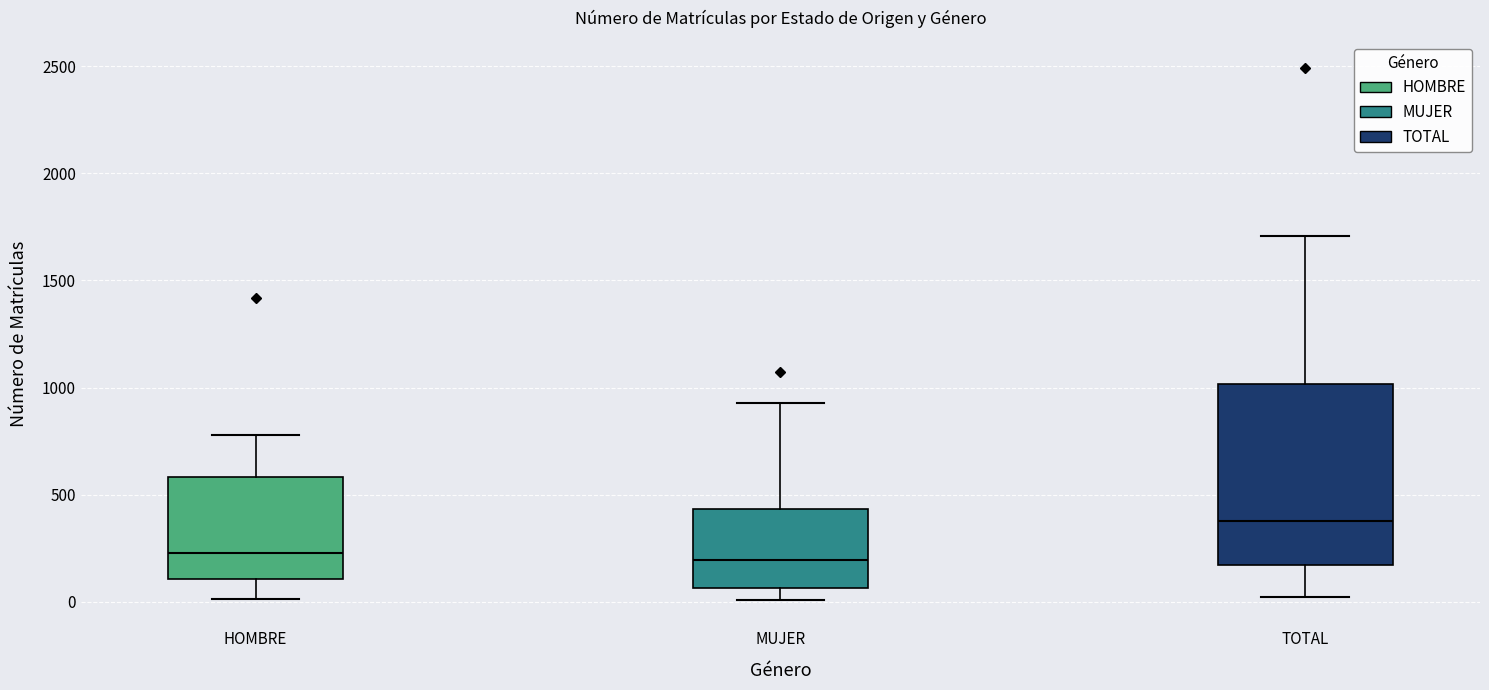

Which box's median line is the highest?

TOTAL